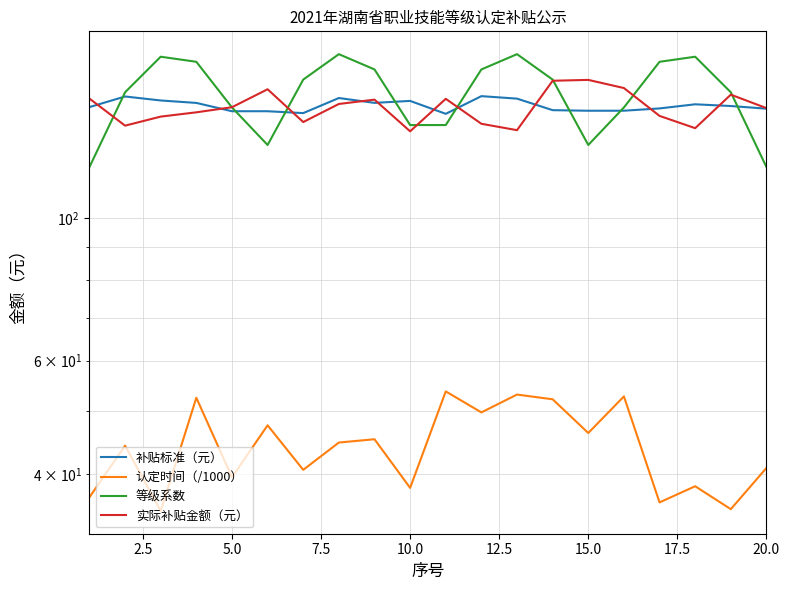

True or false: 补贴标准（元） has more than 0 points higher than both neighbors.

True